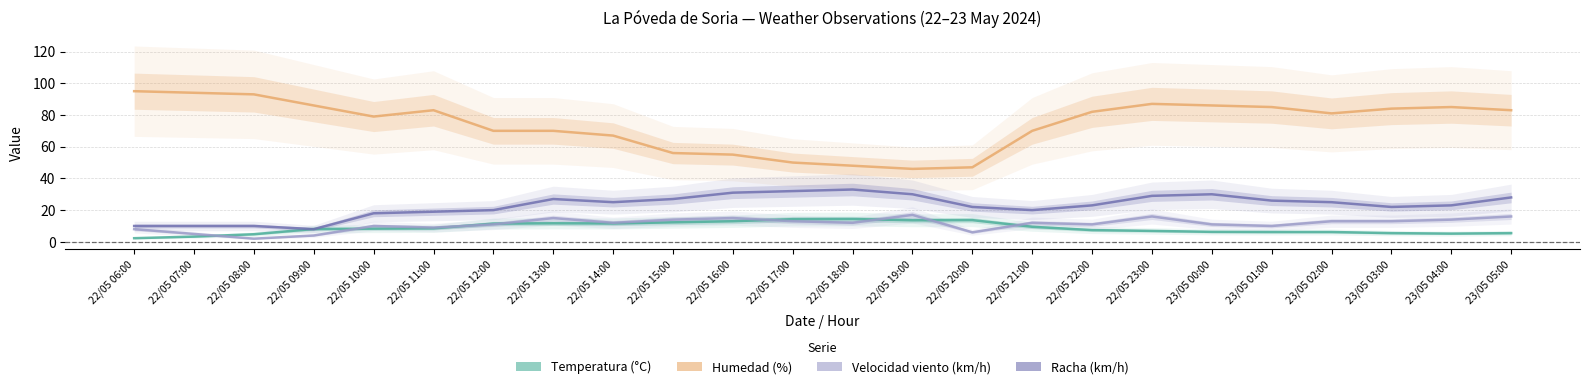

Reading left to right, transcribe all the data shown in this chart.

Temperatura (°C): 22/05 06:00=2.3	22/05 07:00=3.3	22/05 08:00=4.8	22/05 09:00=8.1	22/05 10:00=8.3	22/05 11:00=8.5	22/05 12:00=11.5	22/05 13:00=11.7	22/05 14:00=11.6	22/05 15:00=12.3	22/05 16:00=13.0	22/05 17:00=14.3	22/05 18:00=14.4	22/05 19:00=13.6	22/05 20:00=13.7	22/05 21:00=9.5	22/05 22:00=7.4	22/05 23:00=6.9	23/05 00:00=6.3	23/05 01:00=6.2	23/05 02:00=6.2	23/05 03:00=5.5	23/05 04:00=5.2	23/05 05:00=5.5
Humedad (%): 22/05 06:00=95.0	22/05 07:00=94.0	22/05 08:00=93.0	22/05 09:00=86.0	22/05 10:00=79.0	22/05 11:00=83.0	22/05 12:00=70.0	22/05 13:00=70.0	22/05 14:00=67.0	22/05 15:00=56.0	22/05 16:00=55.0	22/05 17:00=50.0	22/05 18:00=48.0	22/05 19:00=46.0	22/05 20:00=47.0	22/05 21:00=70.0	22/05 22:00=82.0	22/05 23:00=87.0	23/05 00:00=86.0	23/05 01:00=85.0	23/05 02:00=81.0	23/05 03:00=84.0	23/05 04:00=85.0	23/05 05:00=83.0
Velocidad del viento (km/h): 22/05 06:00=8.0	22/05 07:00=5.0	22/05 08:00=2.0	22/05 09:00=4.0	22/05 10:00=10.0	22/05 11:00=9.0	22/05 12:00=11.0	22/05 13:00=15.0	22/05 14:00=12.0	22/05 15:00=14.0	22/05 16:00=15.0	22/05 17:00=13.0	22/05 18:00=12.0	22/05 19:00=17.0	22/05 20:00=6.0	22/05 21:00=12.0	22/05 22:00=11.0	22/05 23:00=16.0	23/05 00:00=11.0	23/05 01:00=10.0	23/05 02:00=13.0	23/05 03:00=13.0	23/05 04:00=14.0	23/05 05:00=16.0
Racha (km/h): 22/05 06:00=10.0	22/05 07:00=10.0	22/05 08:00=10.0	22/05 09:00=8.0	22/05 10:00=18.0	22/05 11:00=19.0	22/05 12:00=20.0	22/05 13:00=27.0	22/05 14:00=25.0	22/05 15:00=27.0	22/05 16:00=31.0	22/05 17:00=32.0	22/05 18:00=33.0	22/05 19:00=30.0	22/05 20:00=22.0	22/05 21:00=20.0	22/05 22:00=23.0	22/05 23:00=29.0	23/05 00:00=30.0	23/05 01:00=26.0	23/05 02:00=25.0	23/05 03:00=22.0	23/05 04:00=23.0	23/05 05:00=28.0